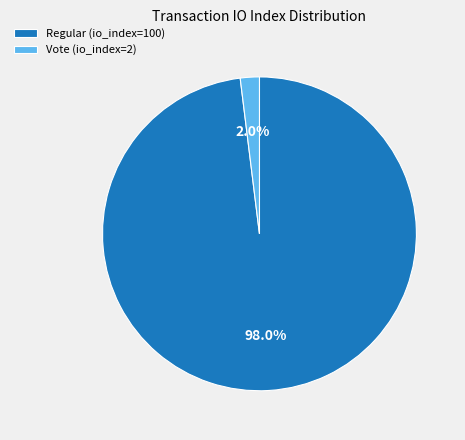

How many segments does this pie chart have?

2